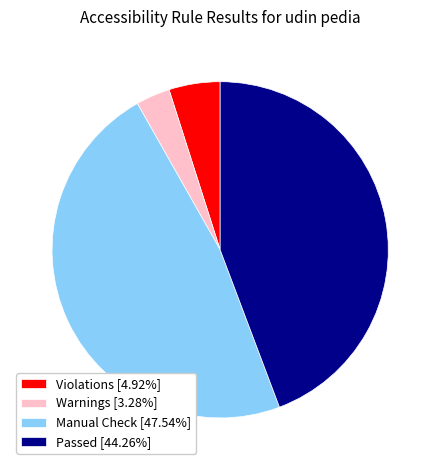

Is there any slice that represents more than half of the pie?

No